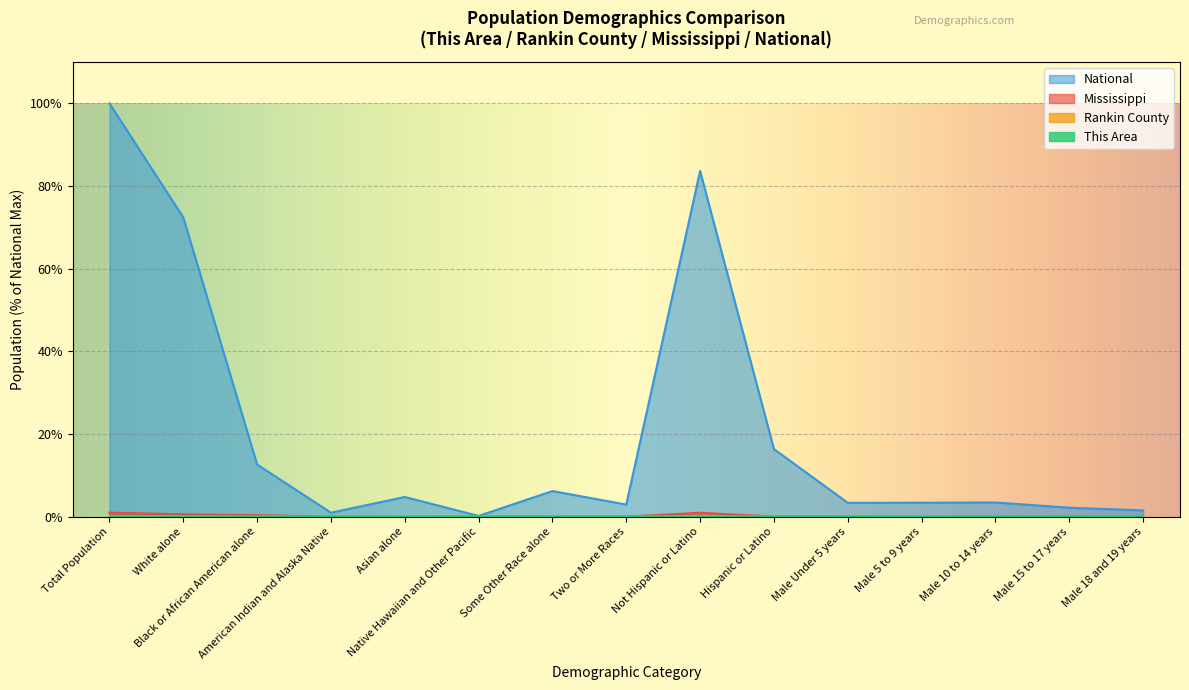

Rank the categories by Mississippi value from lowest to highest.

Native Hawaiian and Other Pacific, American Indian and Alaska Native, Asian alone, Two or More Races, Some Other Race alone, Male 18 and 19 years, Male 15 to 17 years, Hispanic or Latino, Male 5 to 9 years, Male 10 to 14 years, Male Under 5 years, Black or African American alone, White alone, Not Hispanic or Latino, Total Population